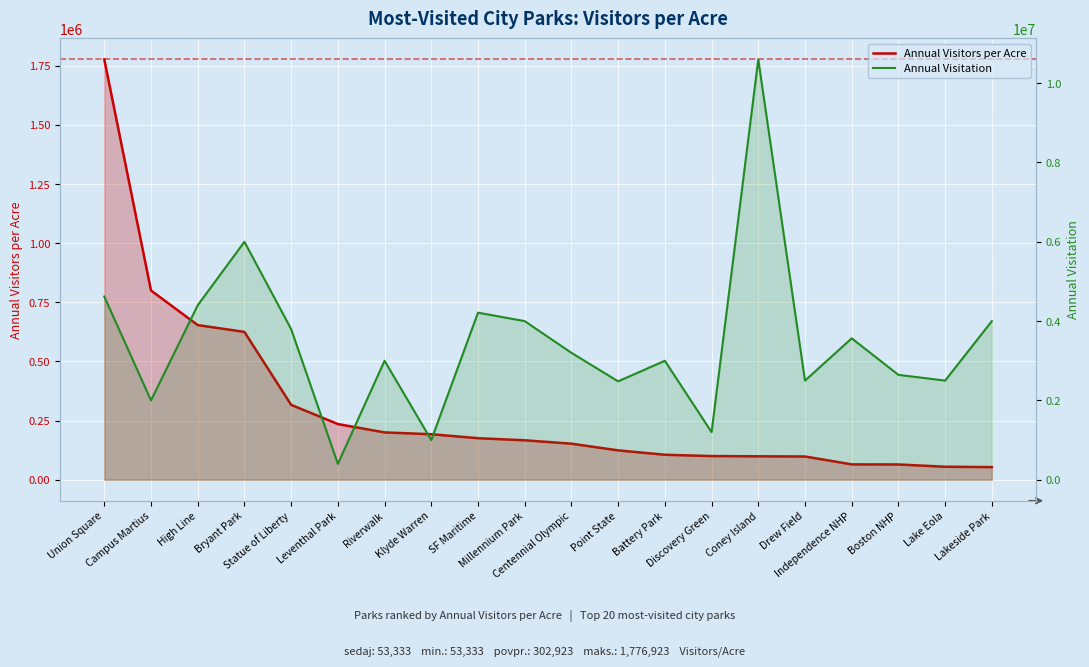

True or false: Annual Visitation and Annual Visitors per Acre intersect in this chart.

False